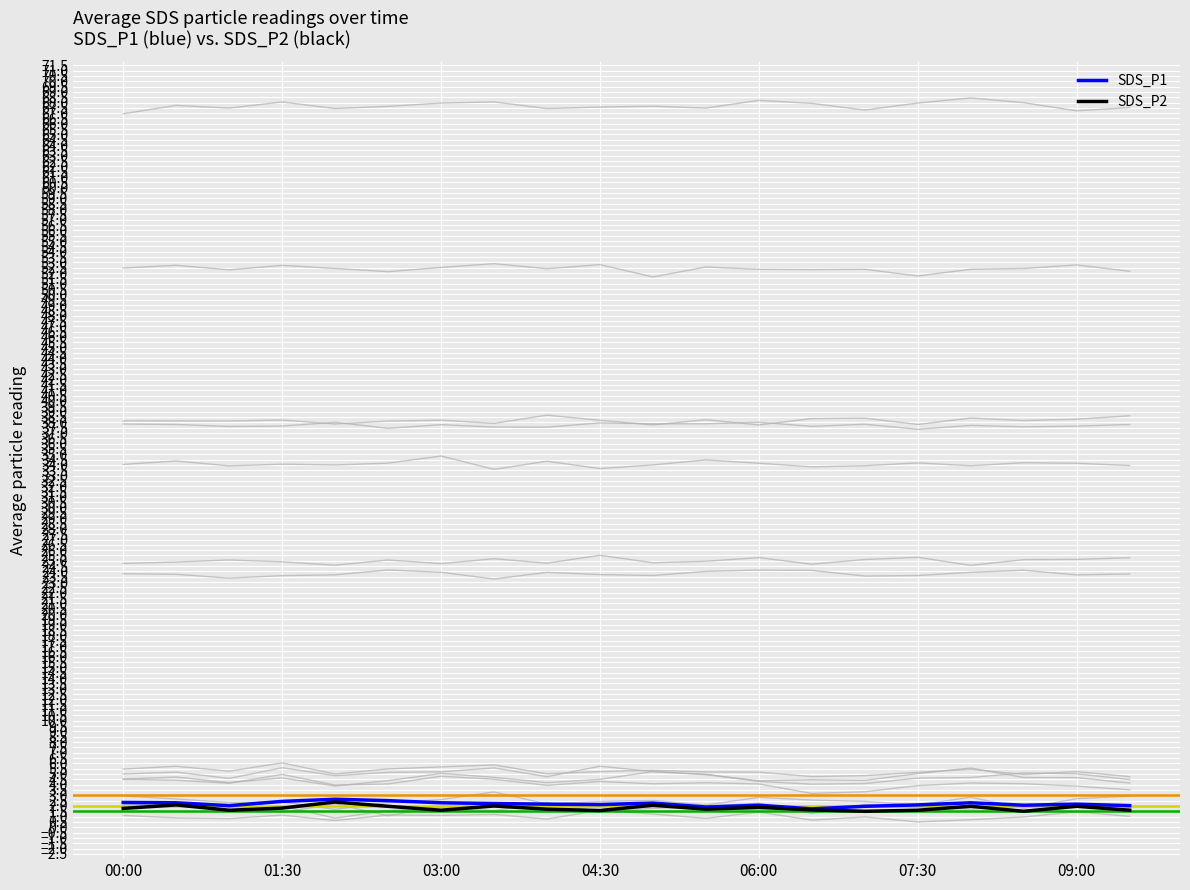

Reading left to right, transcribe all the data shown in this chart.

SDS_P1: 2.3	2.3	2.0	2.4	2.6	2.5	2.3	2.2	2.2	2.1	2.3	1.9	2.1	1.7	2.0	2.1	2.3	2.1	2.2	2.0
SDS_P2: 1.8	2.1	1.6	1.8	2.4	2.0	1.6	2.0	1.7	1.6	2.1	1.7	1.9	1.6	1.5	1.6	2.0	1.5	2.0	1.6